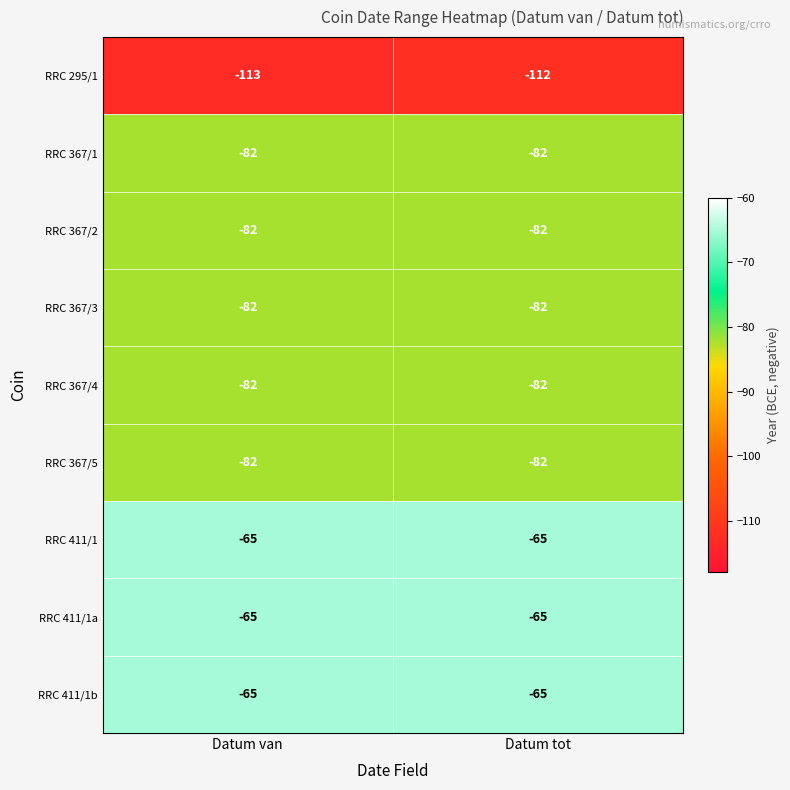

What is the minimum value shown in the chart?

-113